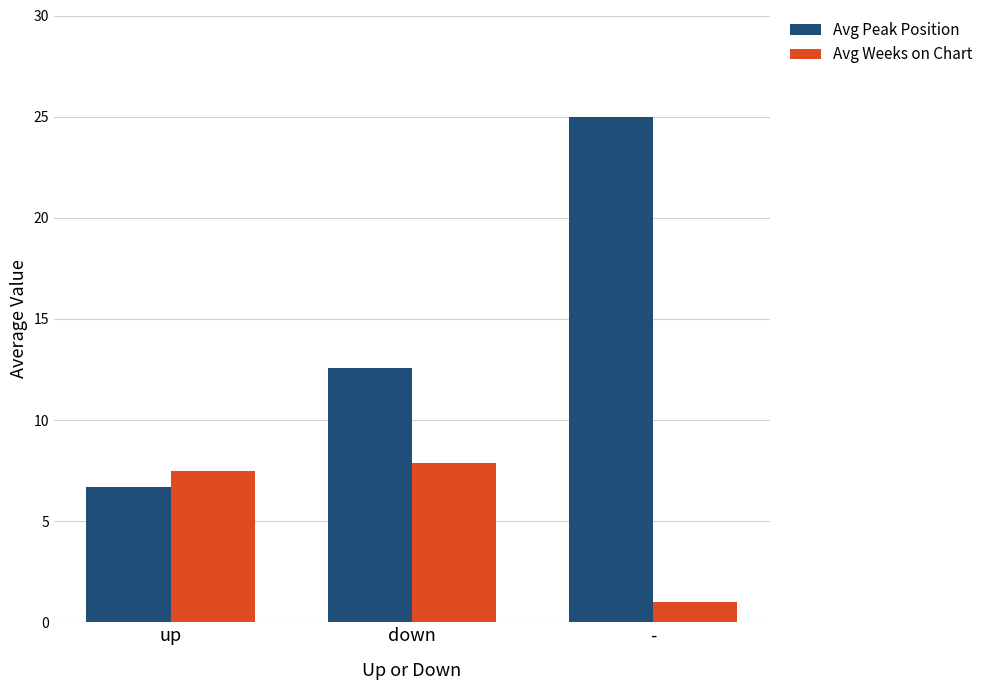

Rank the categories by Avg Peak Position value from lowest to highest.

up, down, -